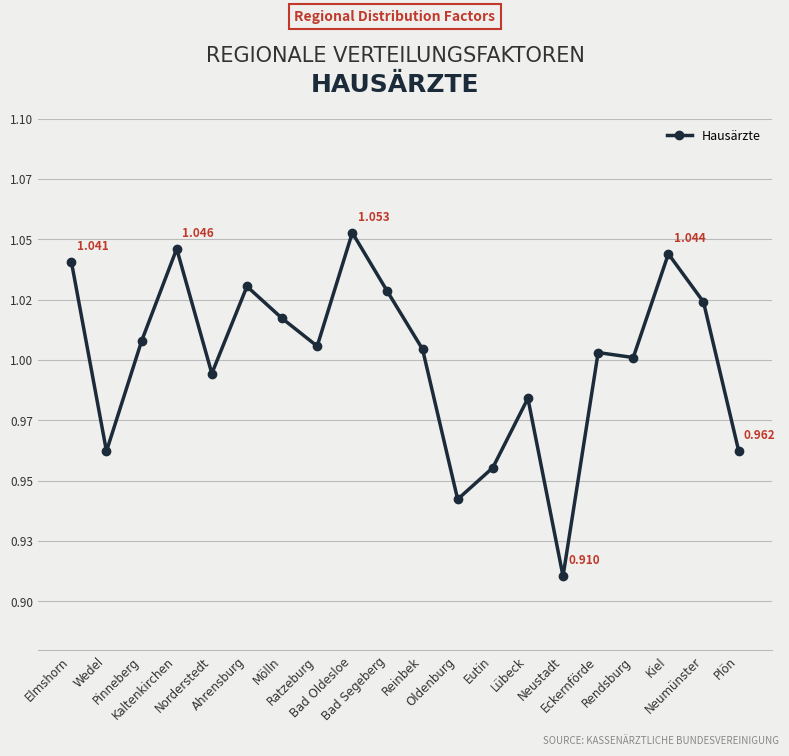

What is the label of the 4th point from the left?

Kaltenkirchen